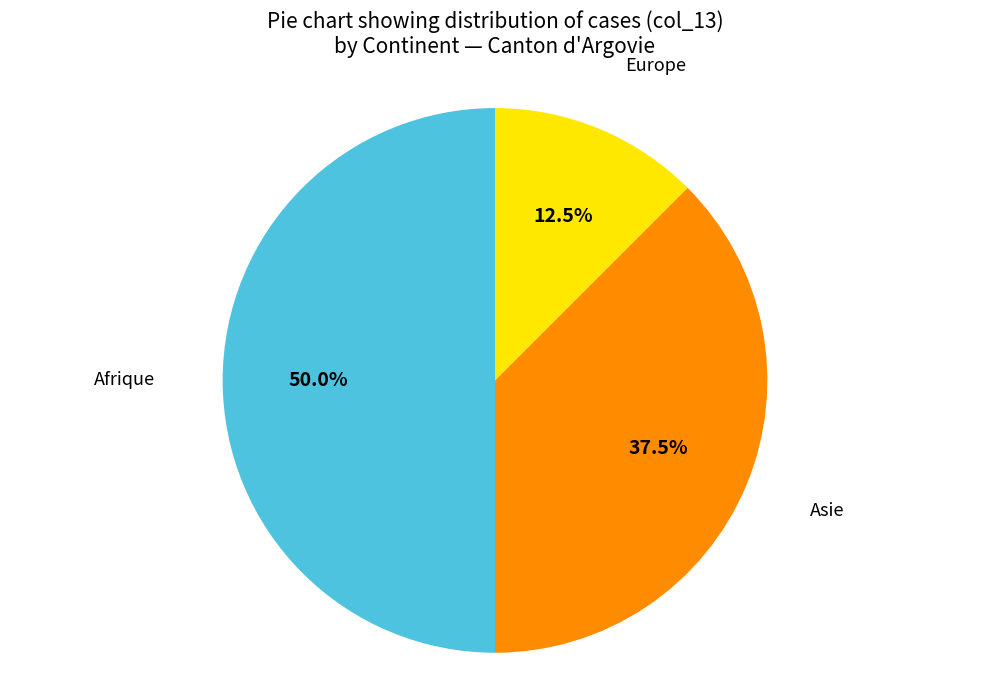

How many slices are in this pie chart?

3